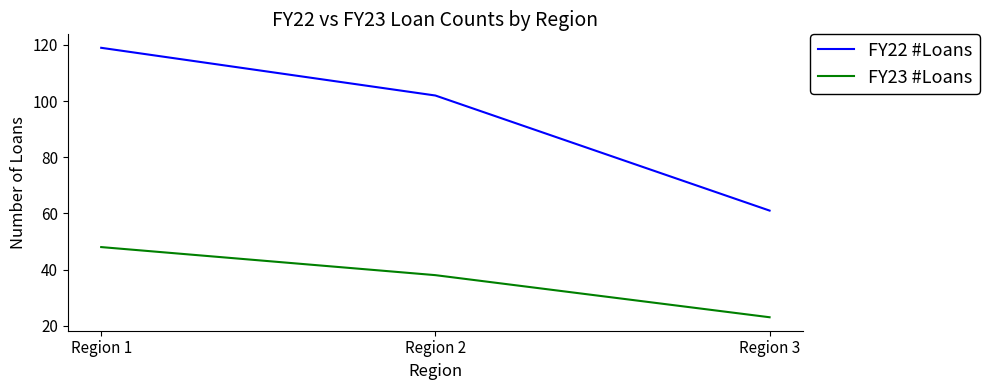

What is the highest value of the FY22 #Loans series?

119